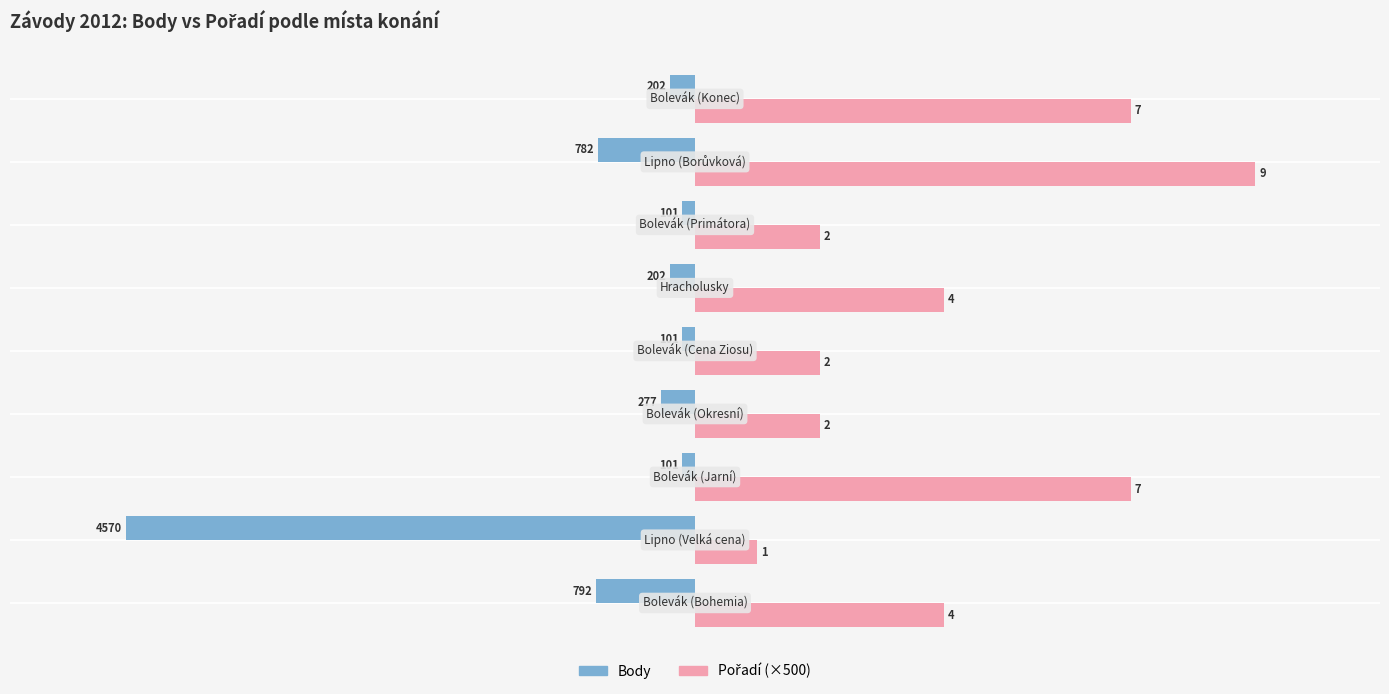

Reading left to right, list all the values displayed in this chart.

Body: -792	-4570	-101	-277	-101	-202	-101	-782	-202
Pořadí (×500): 2000	500	3500	1000	1000	2000	1000	4500	3500